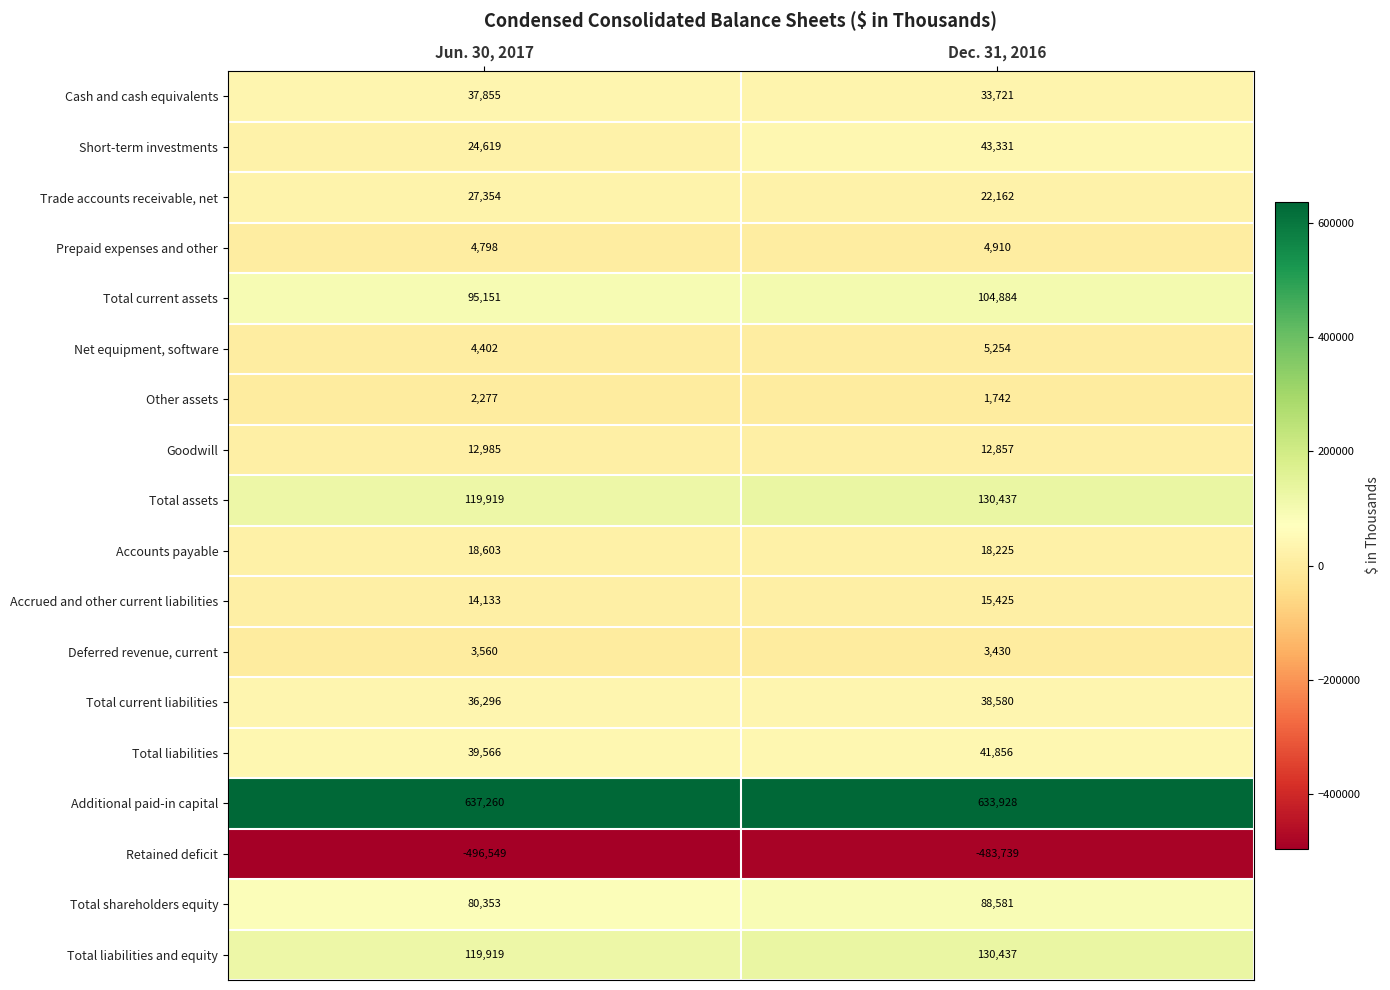

What is the sum of all Deferred revenue, current values?

6990